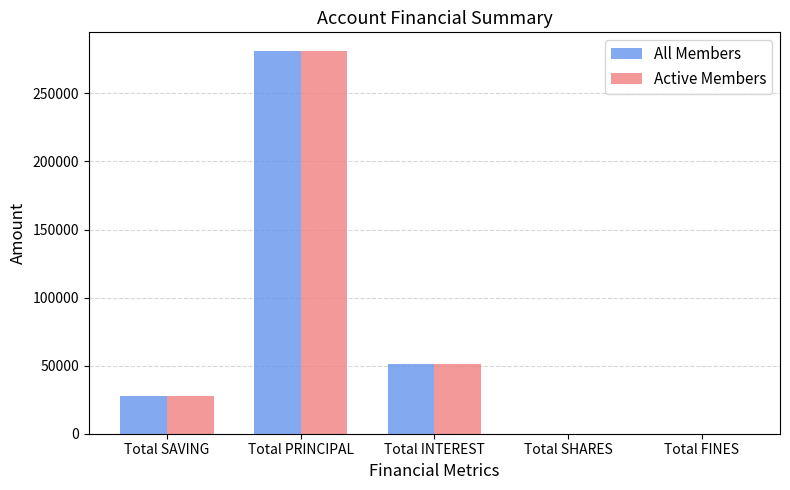

At which label is Active Members closest to 140400?

Total INTEREST